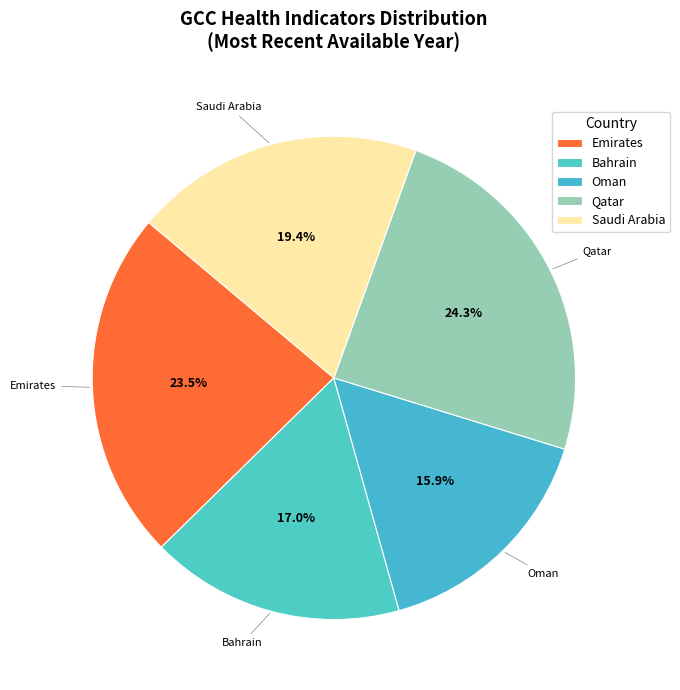

How many slices are in this pie chart?

5